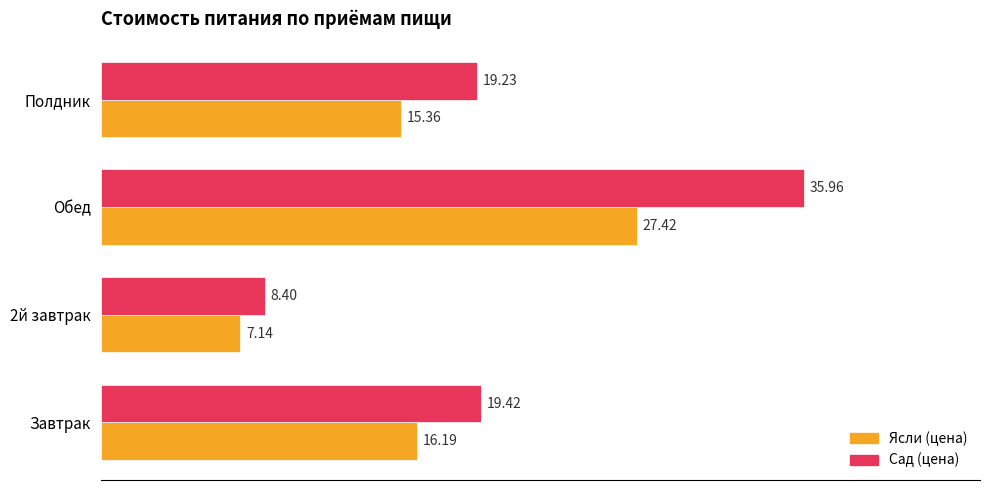

List the series in order of their overall mean, highest first.

Сад (цена), Ясли (цена)